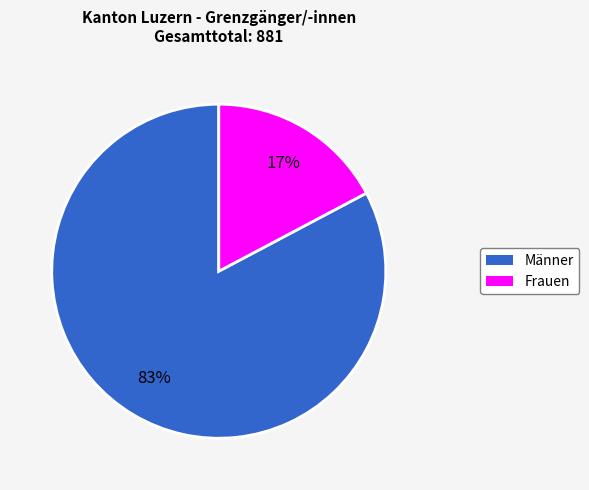

Between Frauen and Männer, which is larger?

Männer